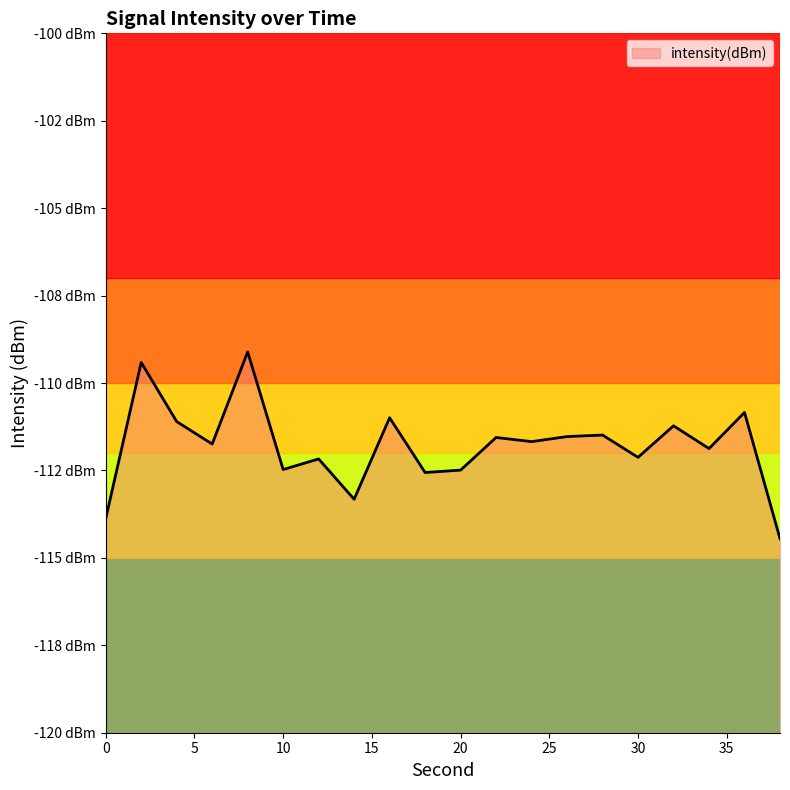

Count the number of data series in this chart.

1